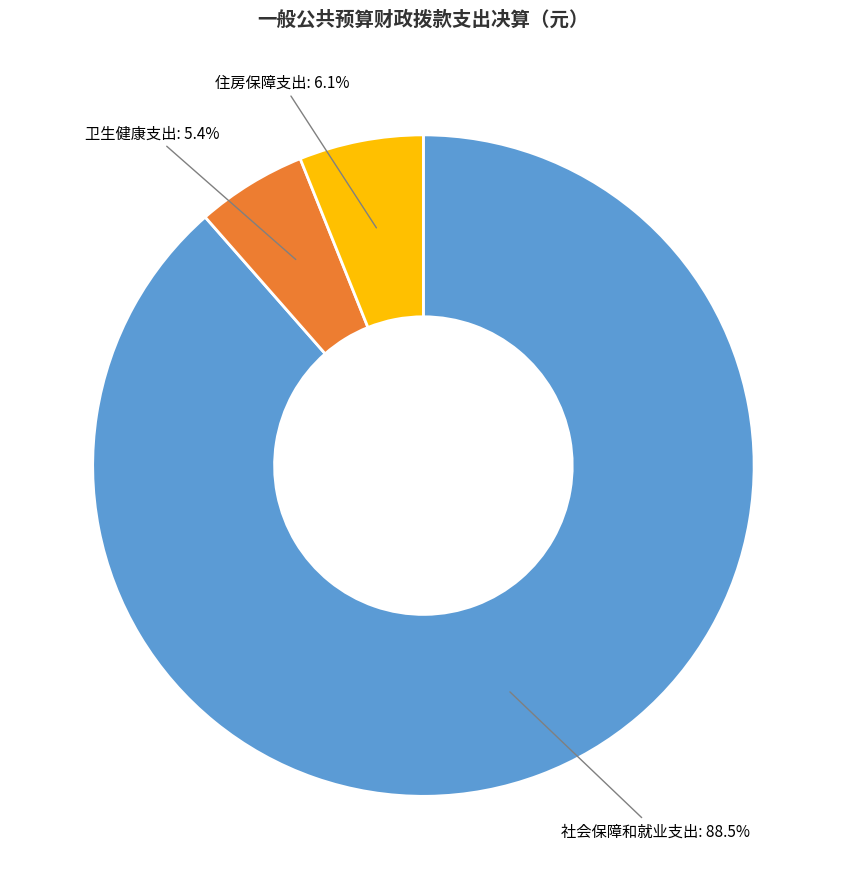

Does 卫生健康支出 account for over 50% of the chart?

No